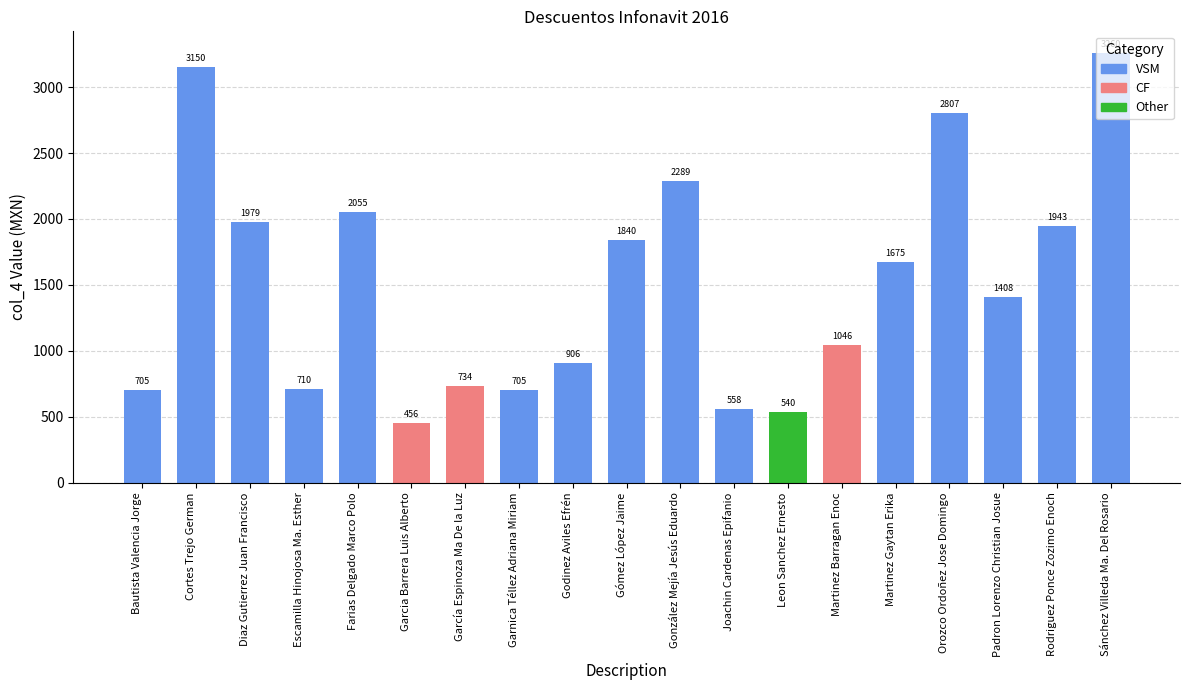

How many values exceed 1407?

10